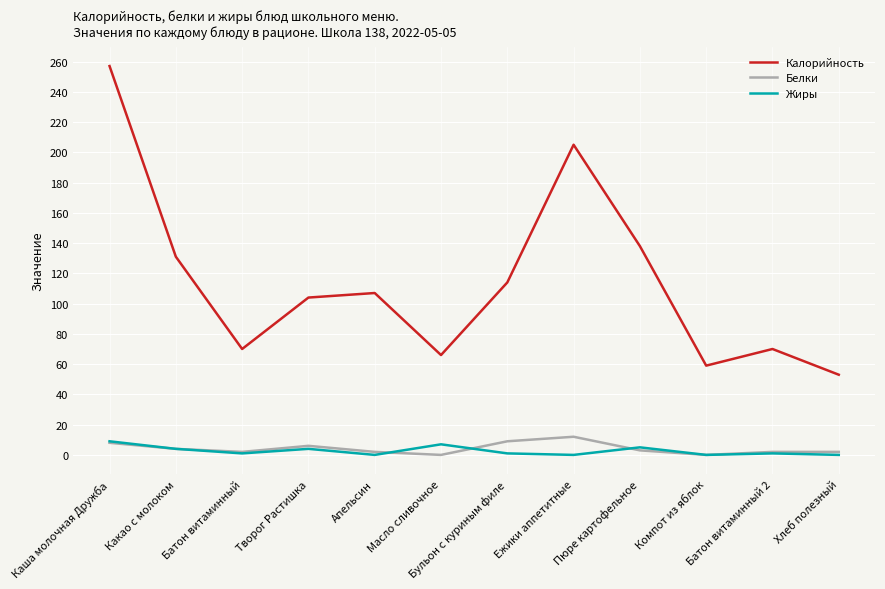

How many lines are shown in the chart?

3